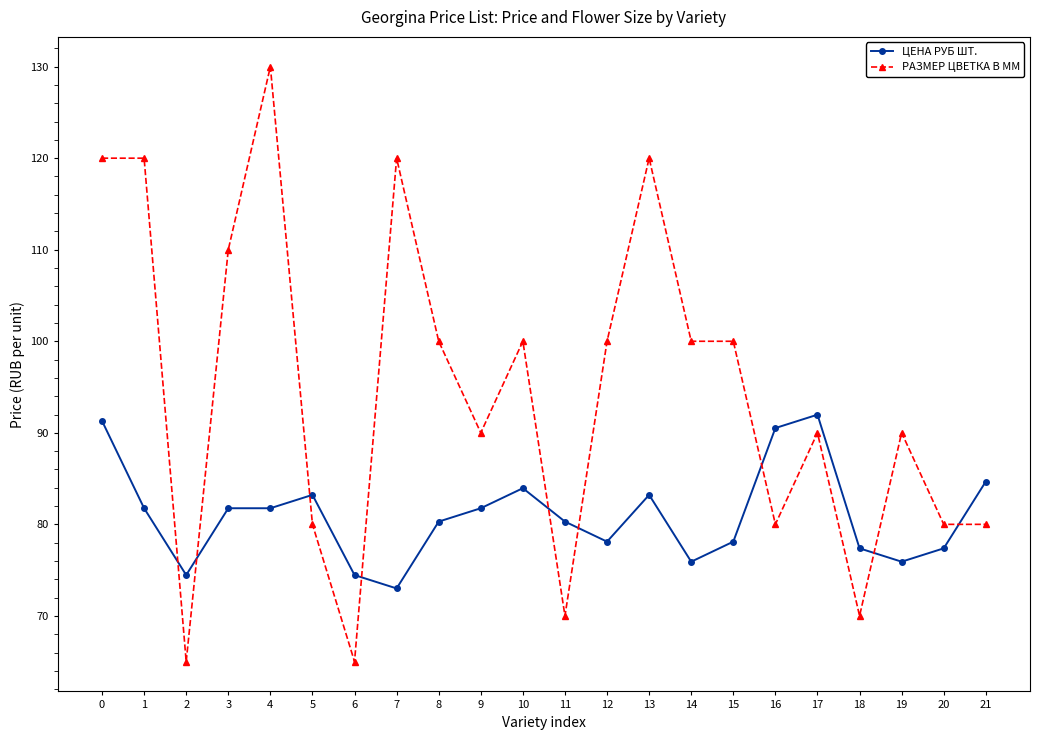

What is the spread (max minus min) of values at 20?

2.6